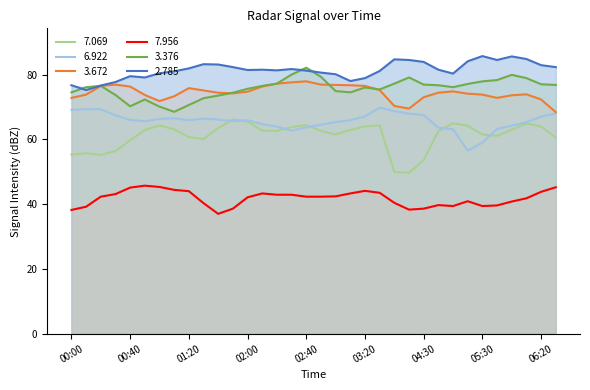

True or false: 2.785 and 3.672 cross at least once.

False